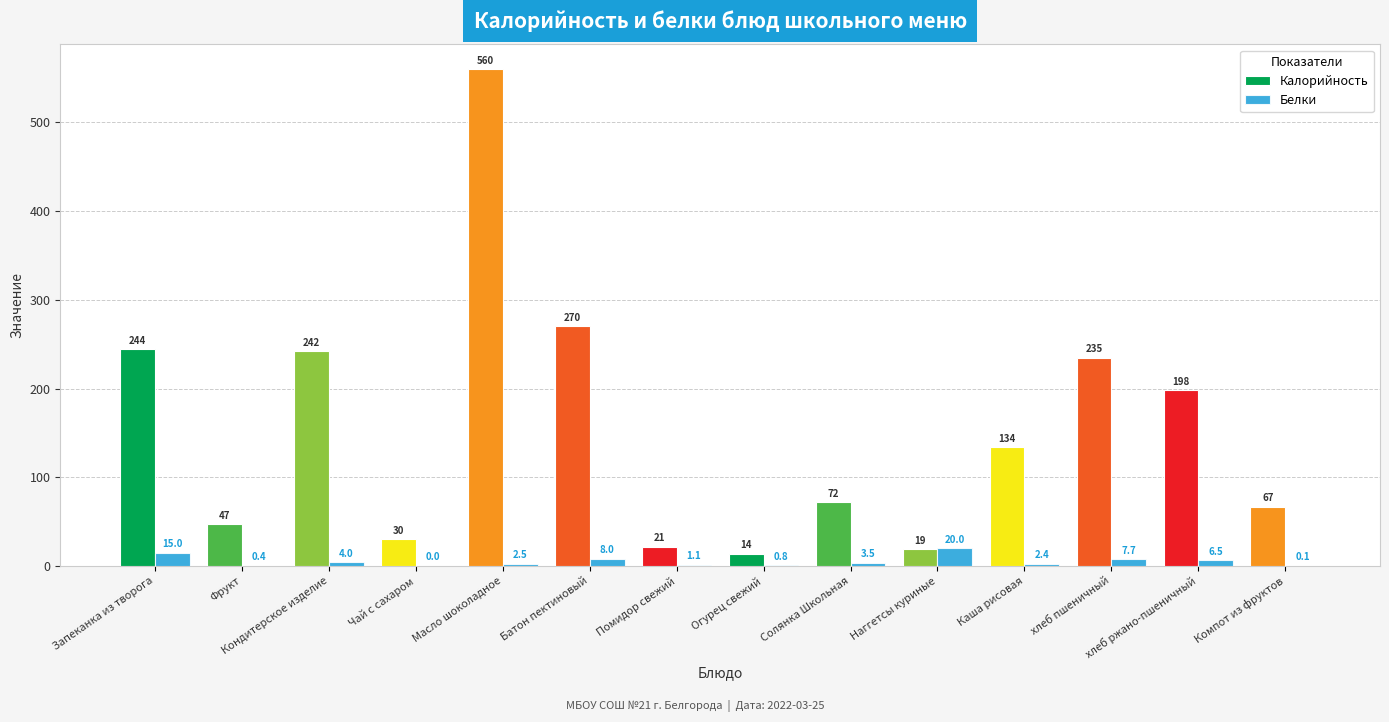

Where does the Калорийность series first go above 133?

Запеканка из творога